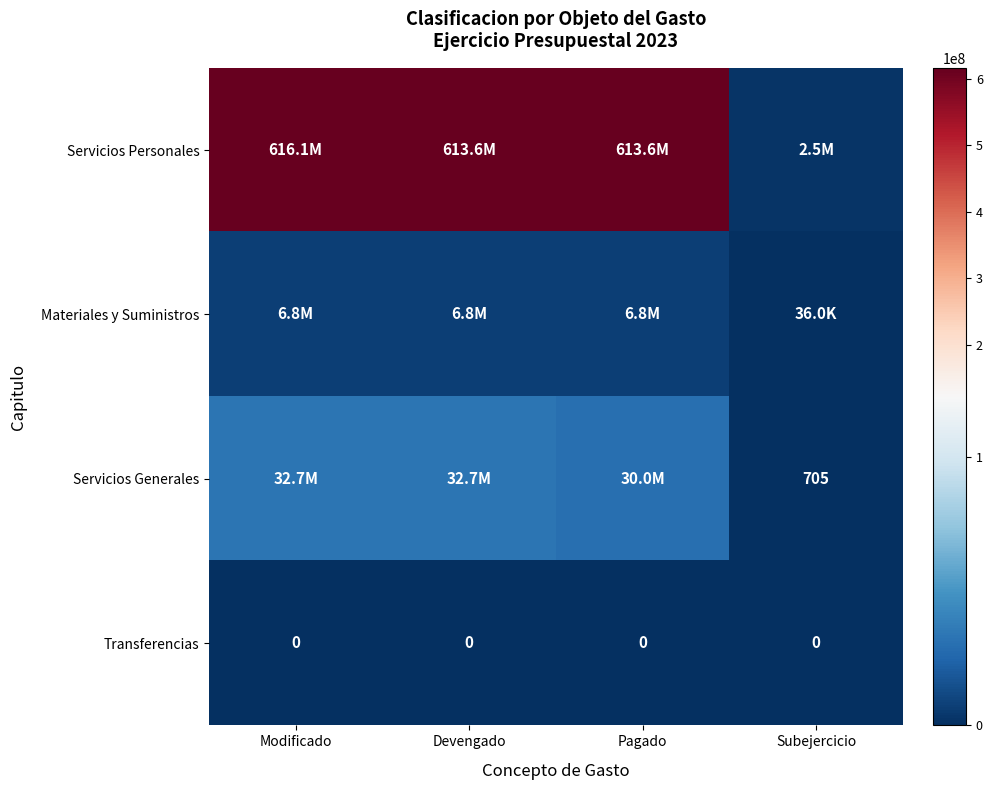

True or false: Transferencias has a value of 0 at Pagado.

True